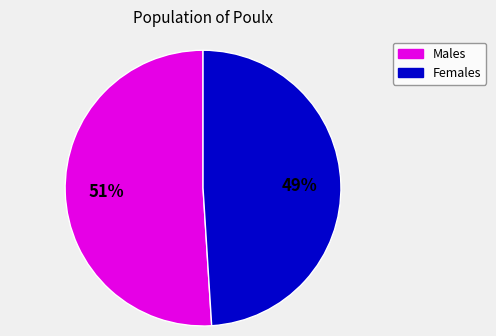

To the nearest percent, what is the difference between the largest and smallest slice percentages?

2%